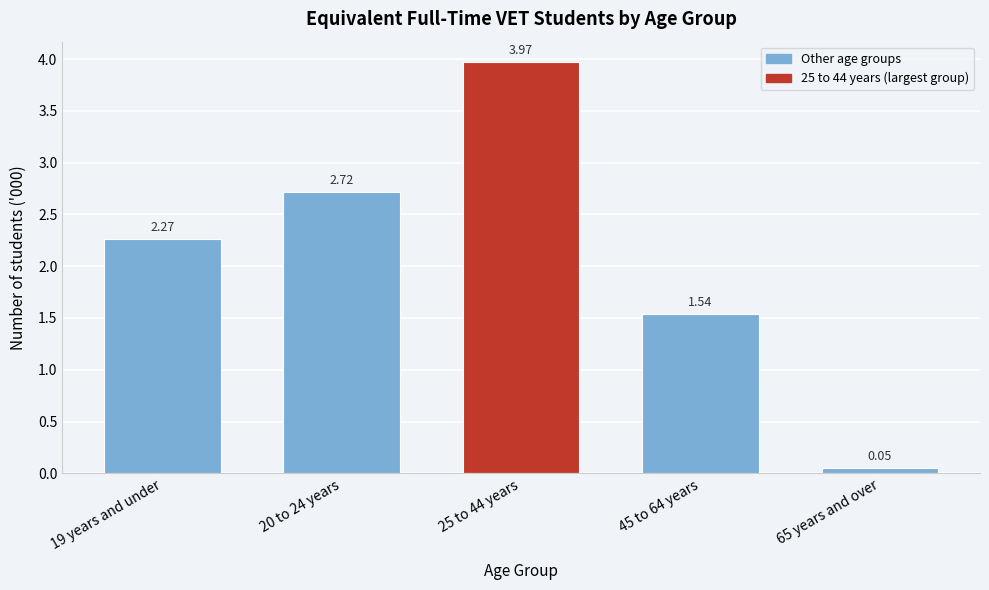

What is the average value?

2.1